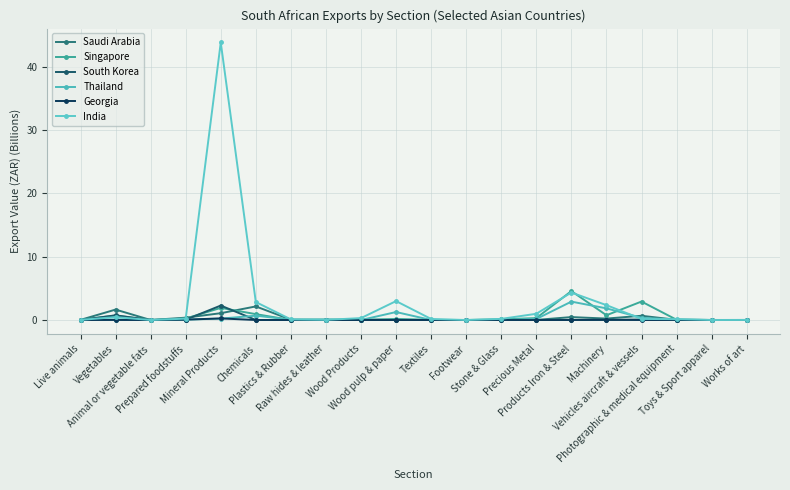

Is it true that South Korea equals 0.0 at Animal or vegetable fats?

False